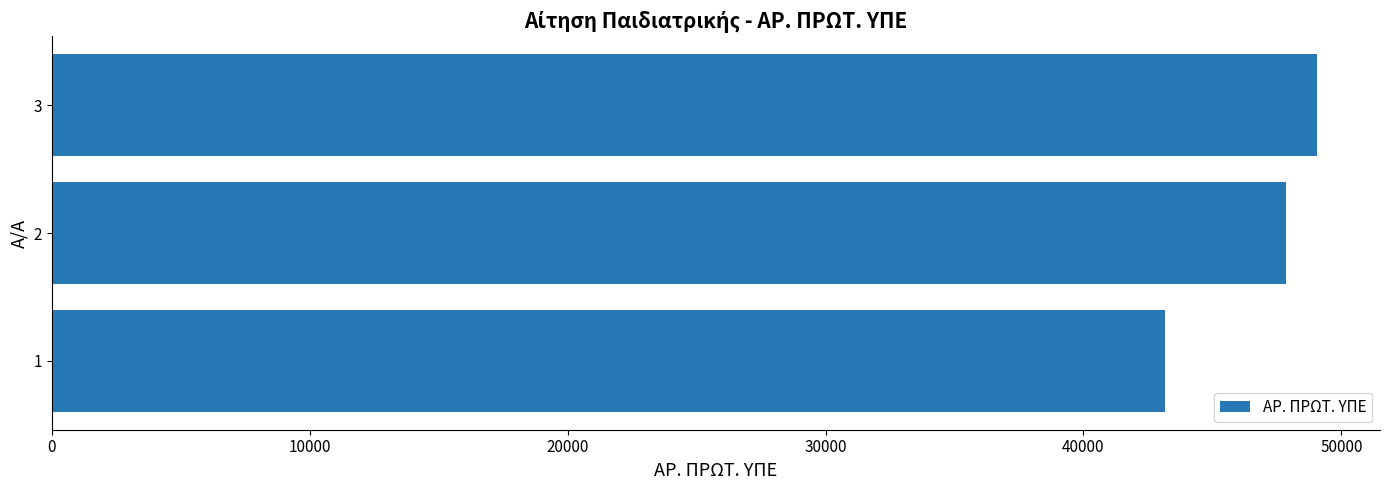

At which category does the chart reach its peak across all series?

3